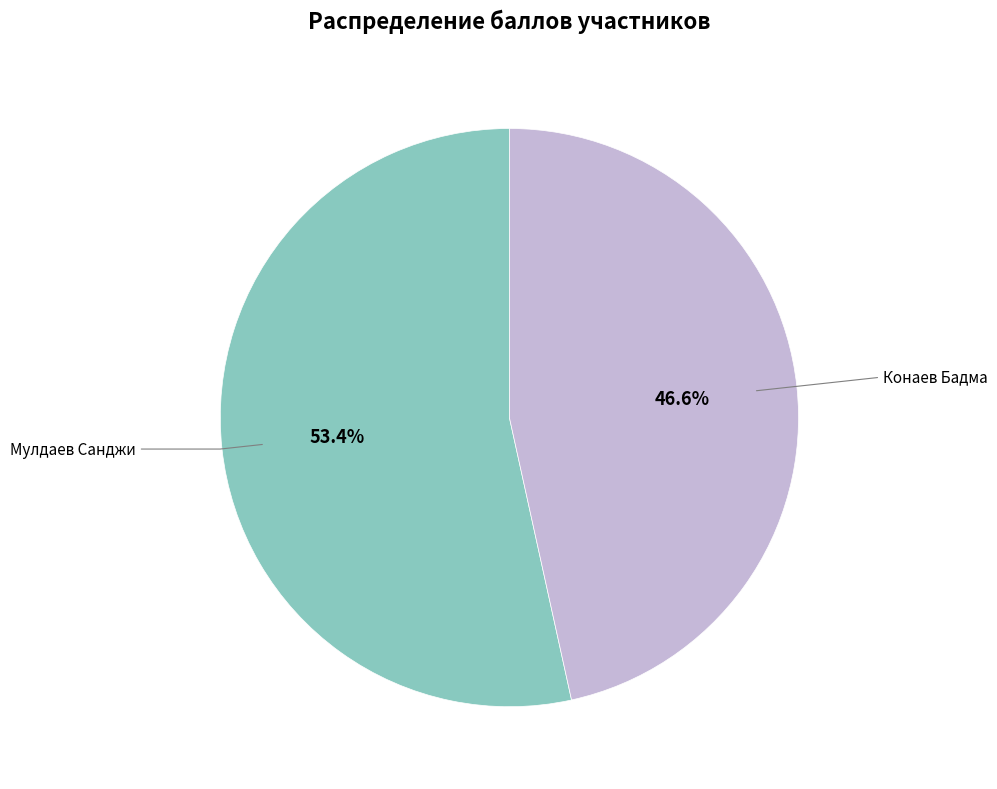

Does any single category account for the majority?

Yes